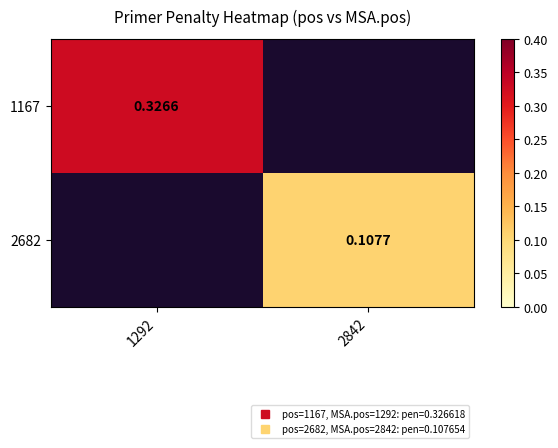

Which has a higher value, 1292 or 2842?

2842